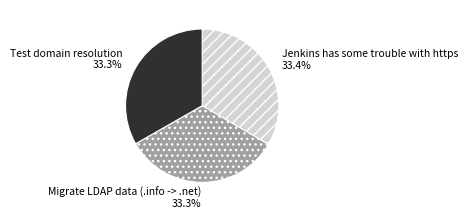

What is the total percentage of Jenkins has some trouble with https and Test domain resolution?

66.7%